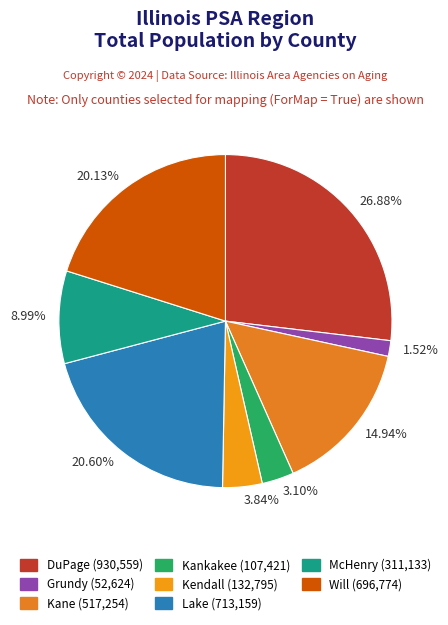

How many slices are in this pie chart?

8